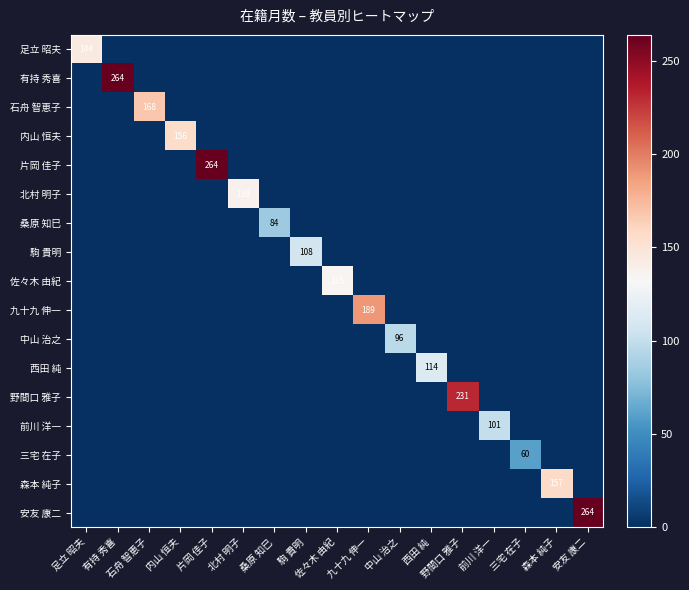

The value of 石舟 智恵子 at 石舟 智恵子 is 248. True or false?

False